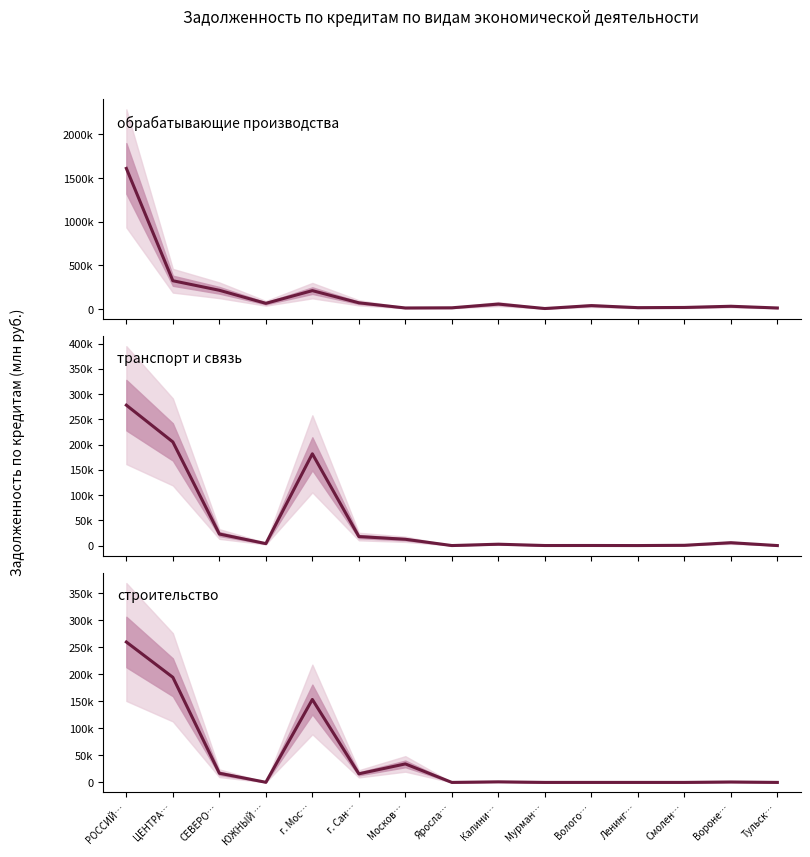

Reading left to right, list all the values displayed in this chart.

обрабатывающие производства: РОССИЙ…=1610447	ЦЕНТРА…=323431	СЕВЕРО…=214169	ЮЖНЫЙ …=64669	г. Мос…=210169	г. Сан…=70644	Москов…=11589	Яросла…=13482	Калини…=56316	Мурман…=5297	Волого…=38905	Ленинг…=15231	Смолен…=17460	Вороне…=31237	Тульск…=11508
транспорт и связь: РОССИЙ…=277987	ЦЕНТРА…=205171	СЕВЕРО…=22839	ЮЖНЫЙ …=3875	г. Мос…=181683	г. Сан…=17820	Москов…=12447	Яросла…=12	Калини…=2696	Мурман…=79	Волого…=138	Ленинг…=1	Смолен…=522	Вороне…=5671	Тульск…=0
строительство: РОССИЙ…=259558	ЦЕНТРА…=194301	СЕВЕРО…=16955	ЮЖНЫЙ …=242	г. Мос…=153336	г. Сан…=15897	Москов…=34190	Яросла…=0	Калини…=1059	Мурман…=0	Волого…=0	Ленинг…=0	Смолен…=0	Вороне…=793	Тульск…=0